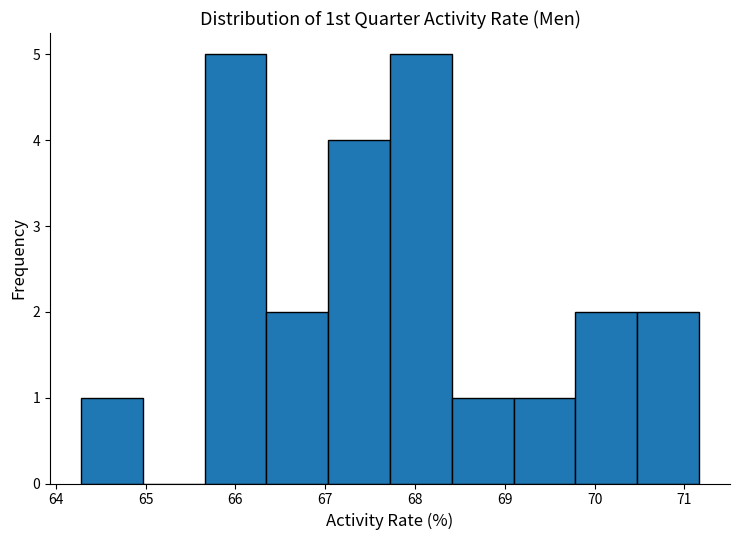

What is the height of the bar covering 70.5 to 71.2 on the x-axis? Neither the bar edges nor the heights are printed on the chart, so give them approximately, as read against the axes.

2